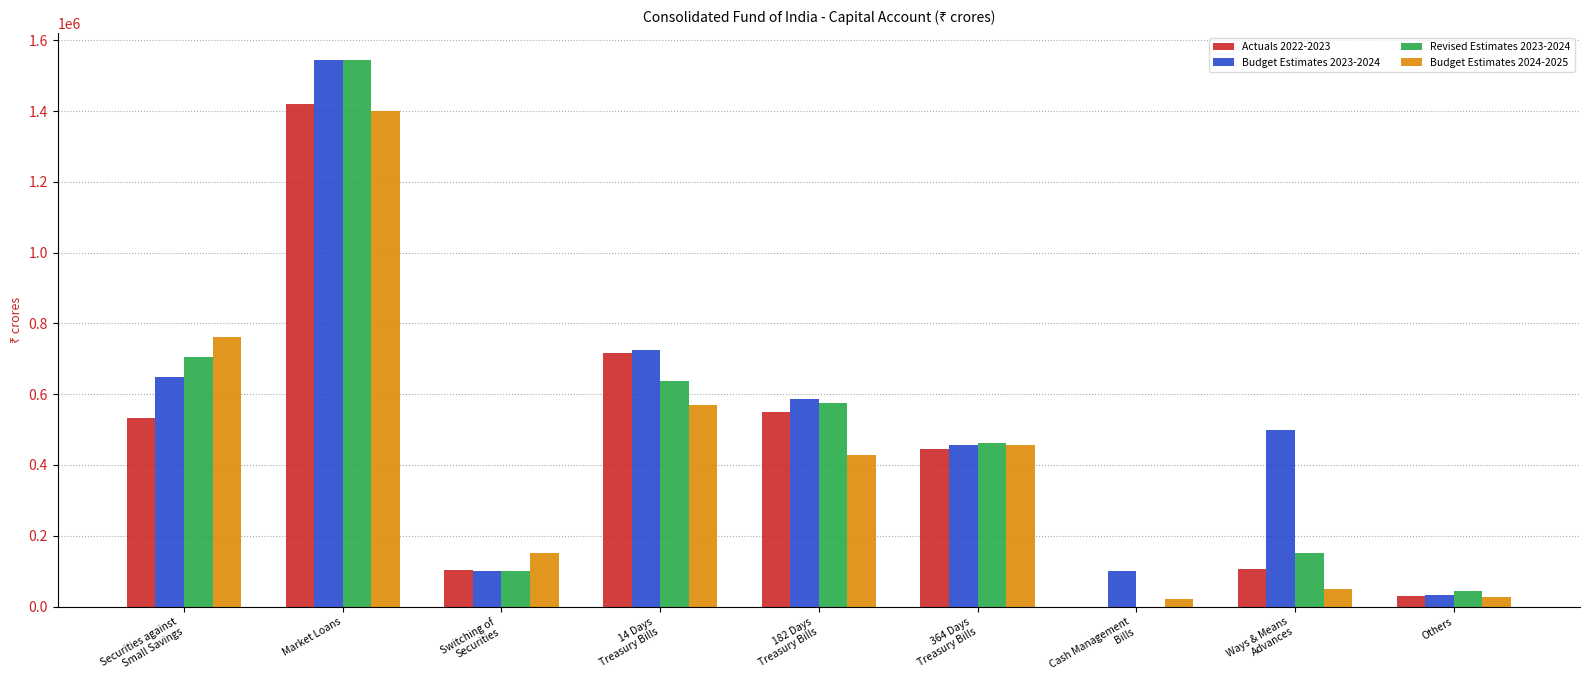

Is the value of Revised Estimates 2023-2024 at Cash Management
Bills greater than the value of Budget Estimates 2024-2025 at Securities against
Small Savings?

No